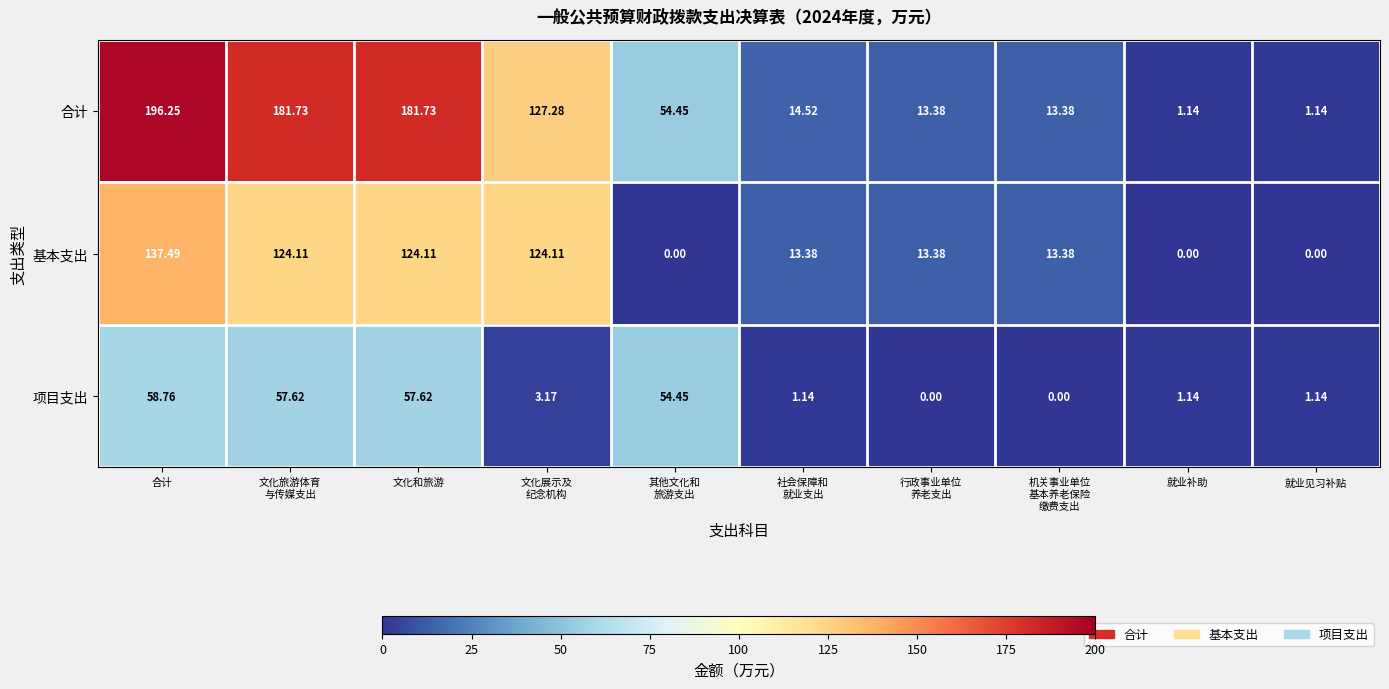

Rank the series by their maximum value, from lowest to highest.

项目支出, 基本支出, 合计